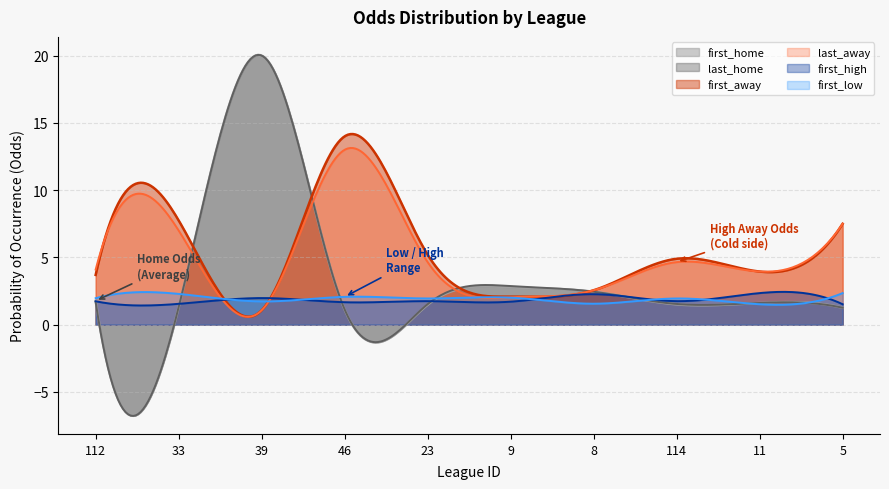

True or false: first_high and first_home cross at least once.

True